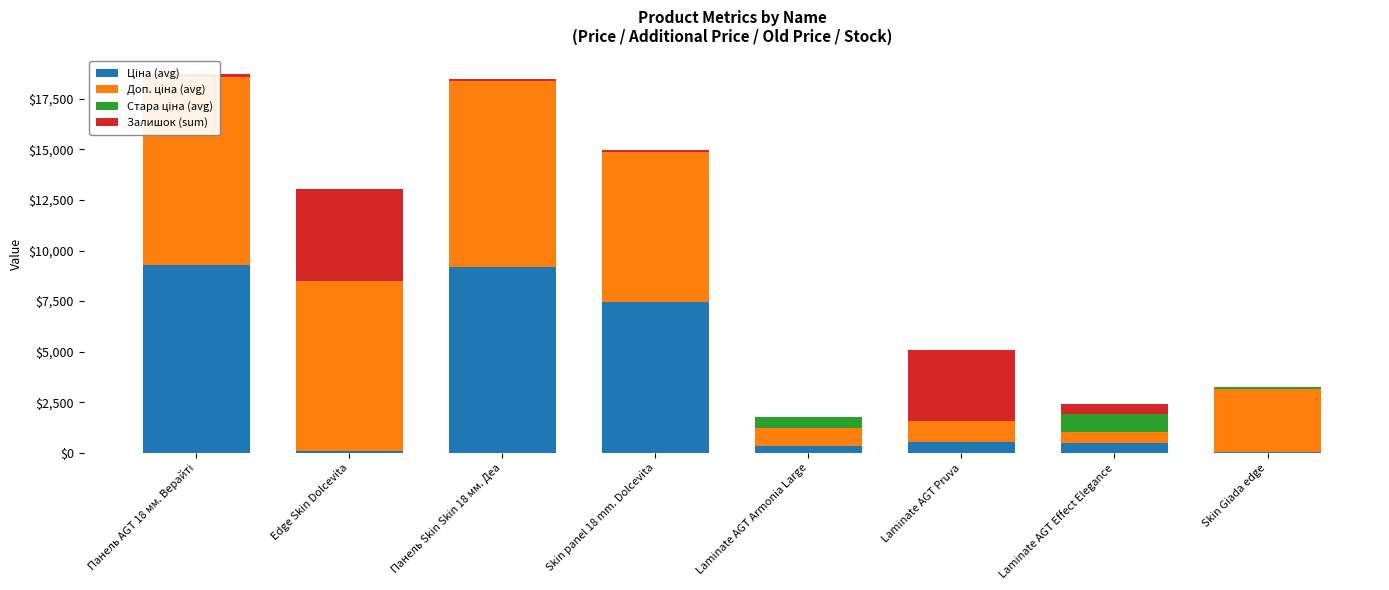

What is the maximum value for Ціна (avg)?

9290.5